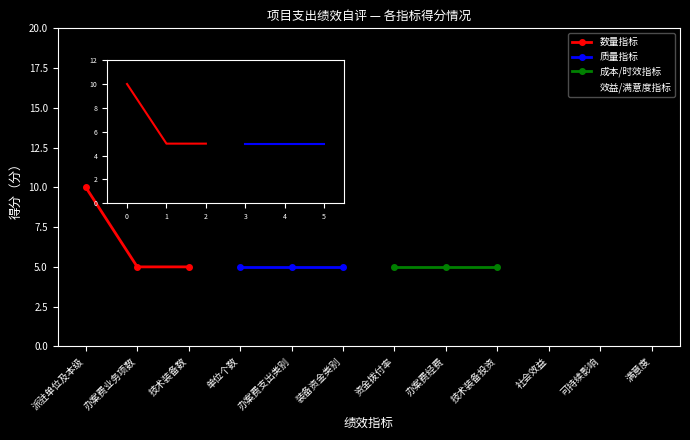

List the labels in order of 数量指标 value, largest first.

派驻单位及本级, 办案费业务项数, 技术装备数